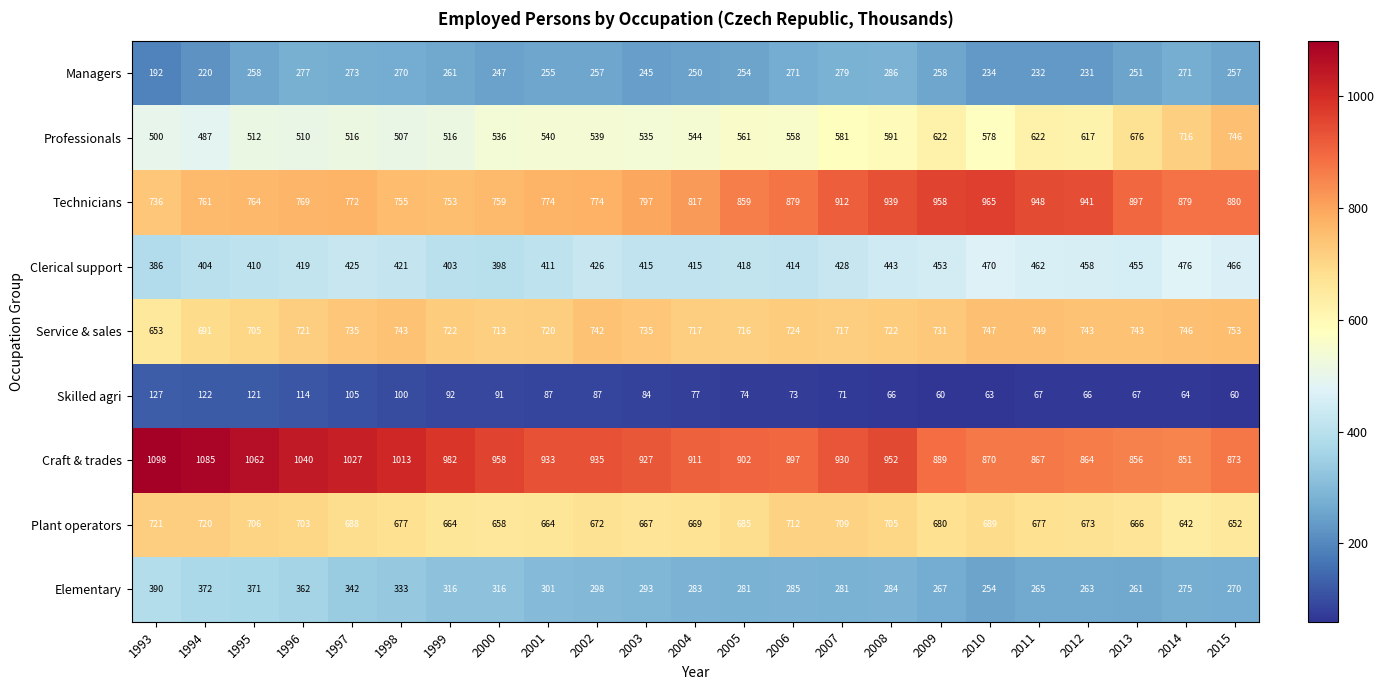

What is the spread (max minus min) of values at 2002?

848